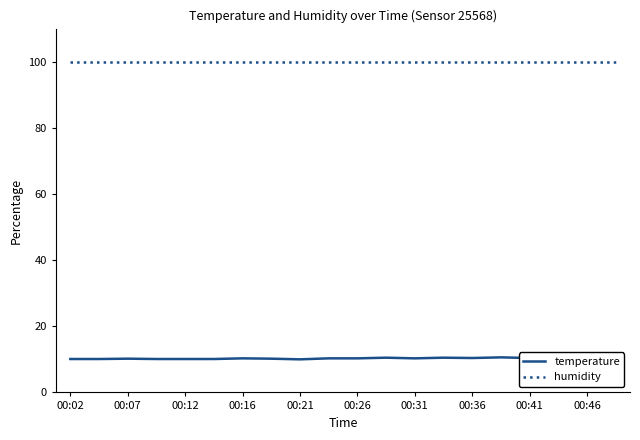

What position from the left is 00:26?

6